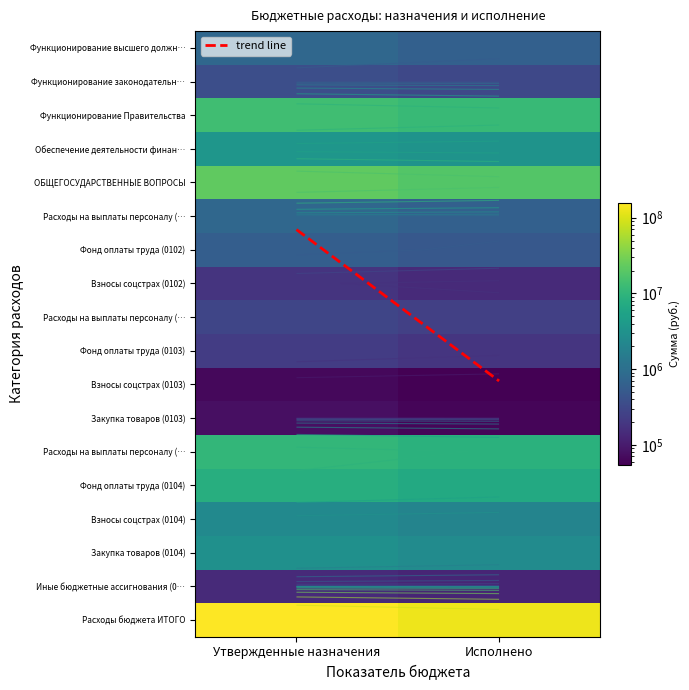

What is the sum of the Функционирование законодательных органов values at 1 and 0?

671134.4